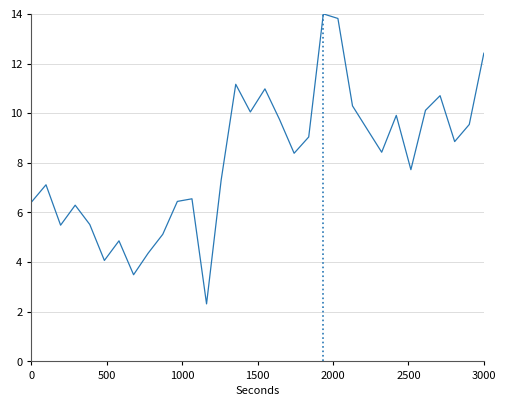

How many interior local peaks (higher than both neighbors) does the data have?

9